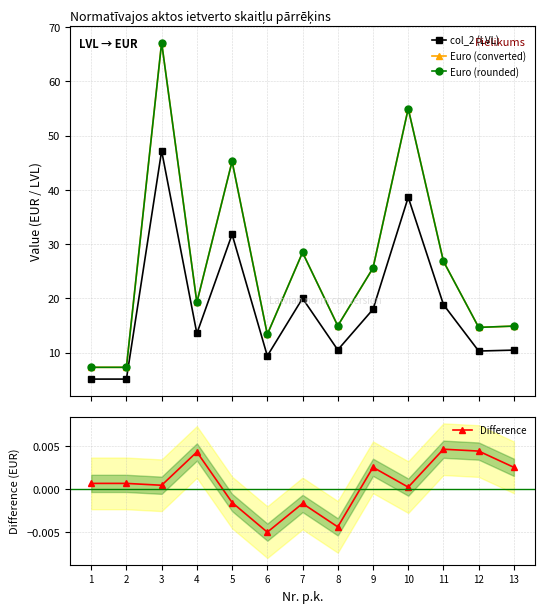

What is the total value across all series at 9?

69.2